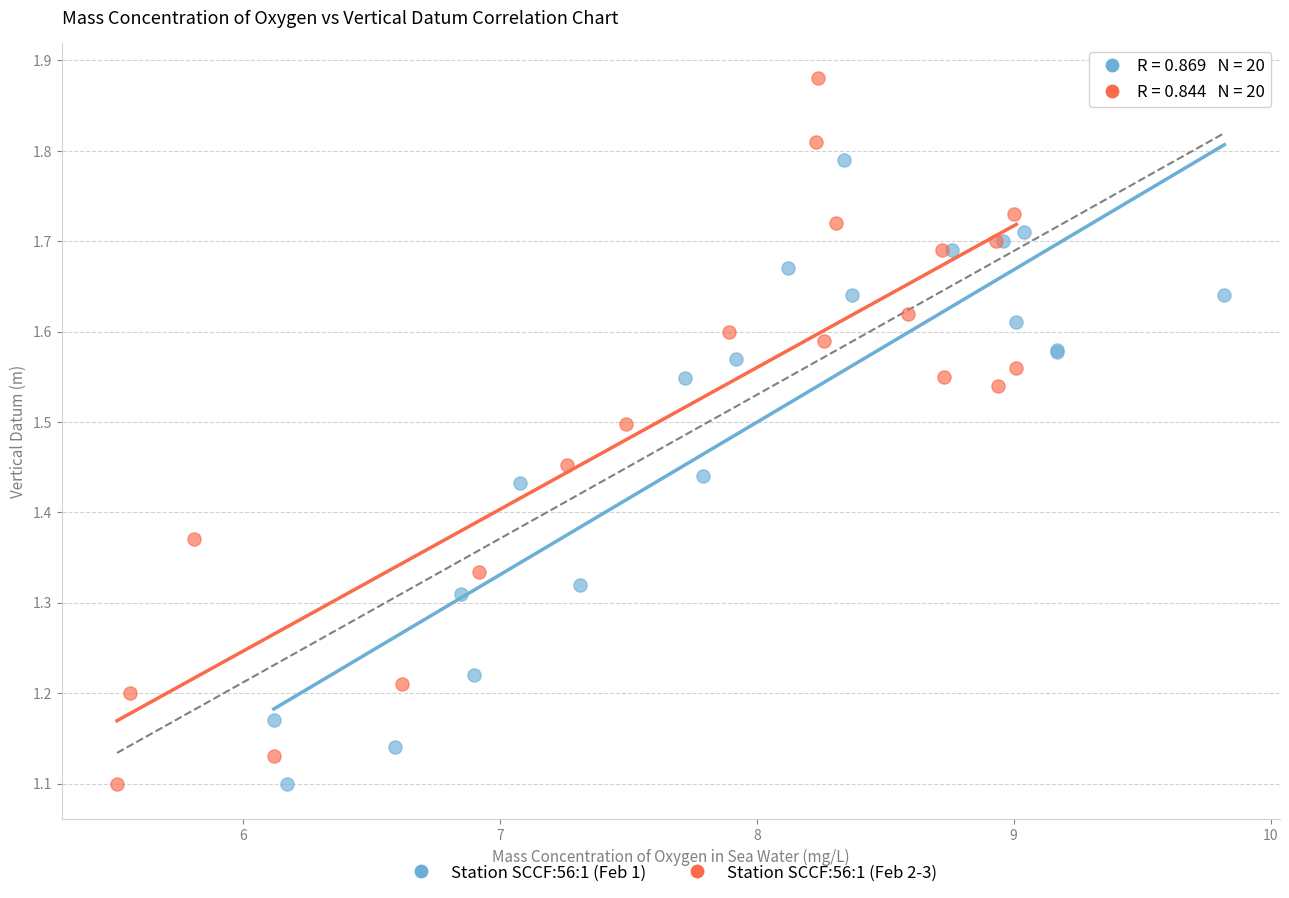

Which series has the widest spread of Y values?

Station SCCF:56:1 (Feb 2-3)